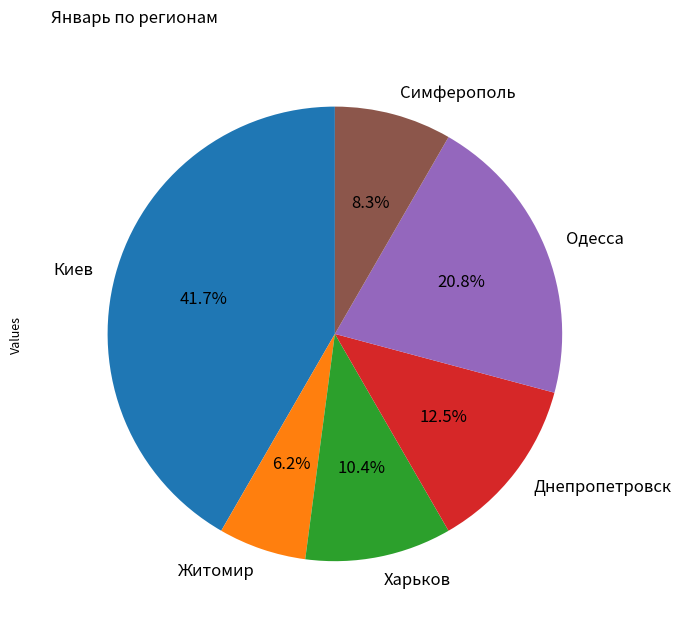

Is the sum of Одесса and Киев greater than half?

Yes